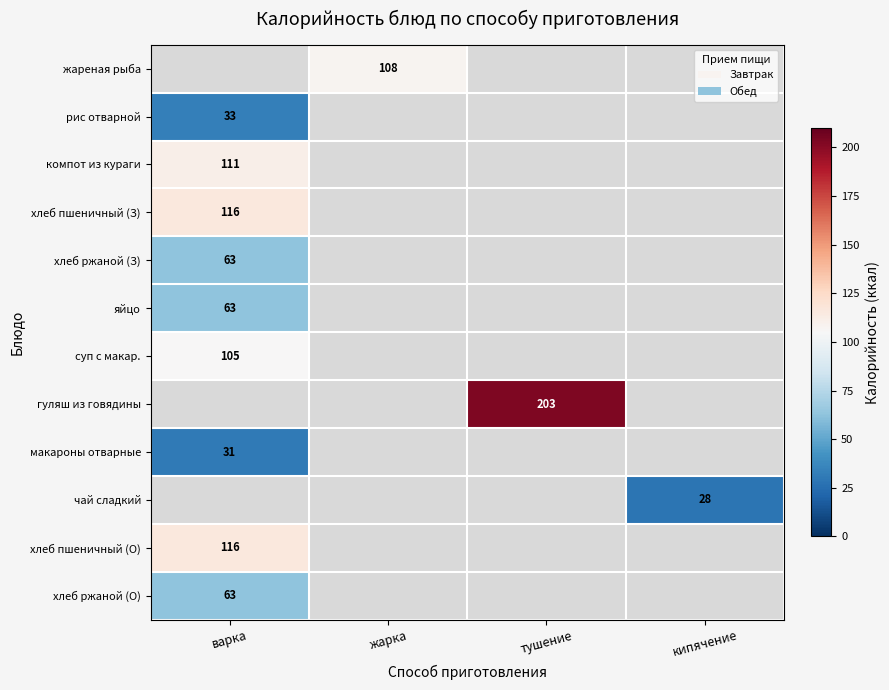

True or false: чай сладкий has a value of 28 at кипячение.

True